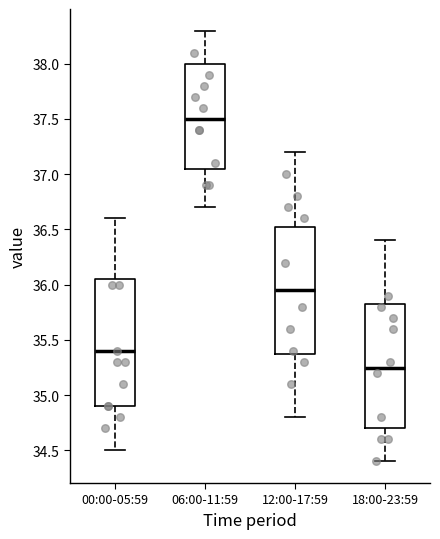

Where is the lower edge of the box for 00:00-05:59 on the y-axis? The values are not printed on the chart, so give them approximately, as read against the axis.

34.90